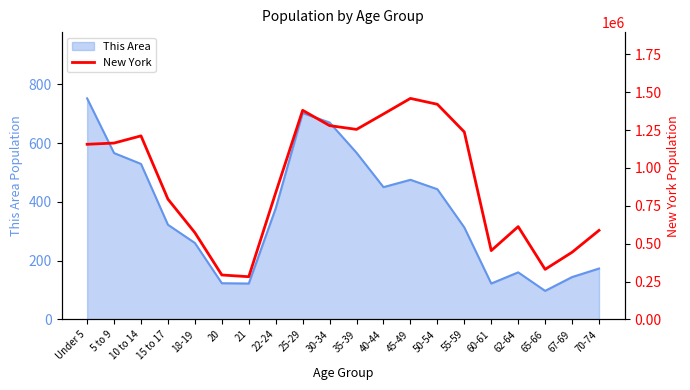

Where is the first local minimum?

21